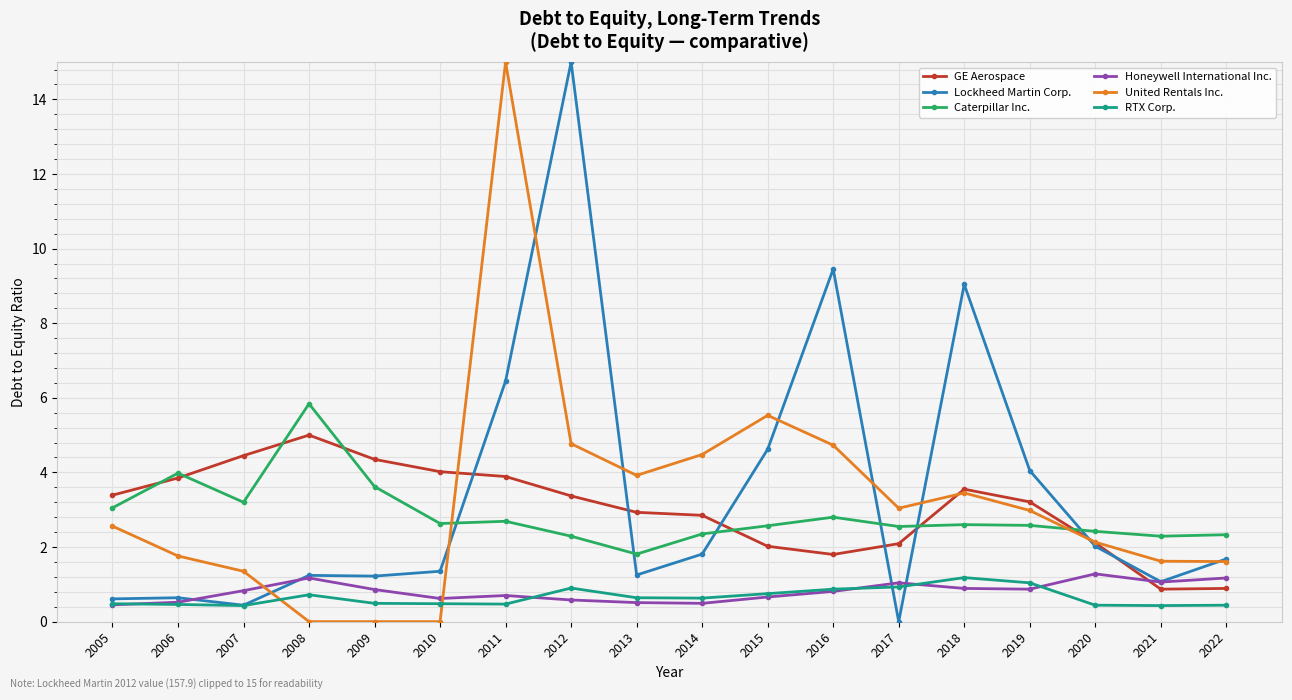

What is the spread (max minus min) of values at 2007?

4.0